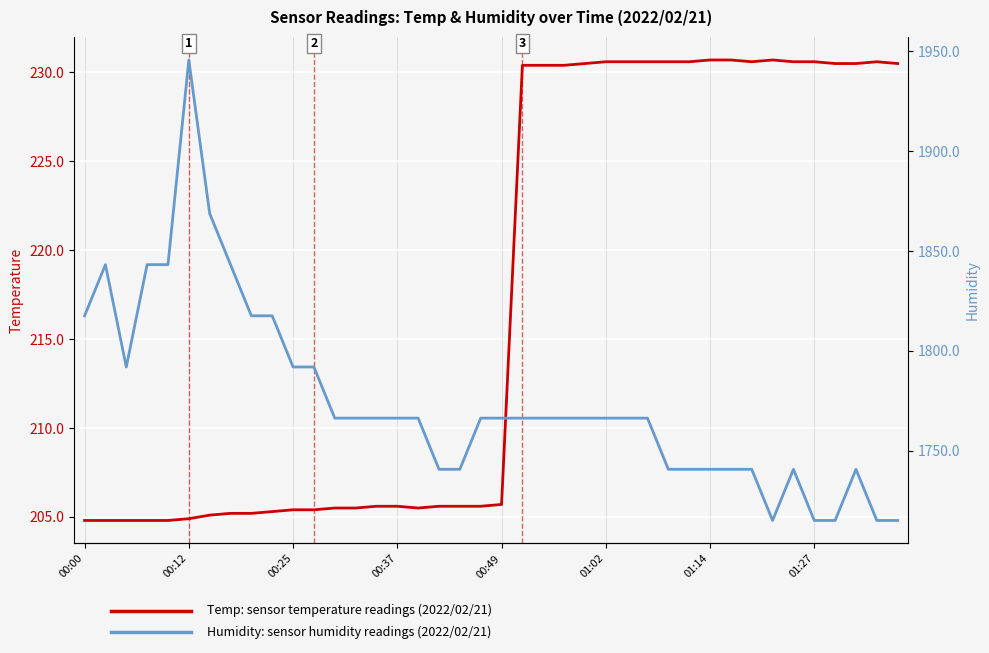

What is the minimum value shown in the chart?

204.8